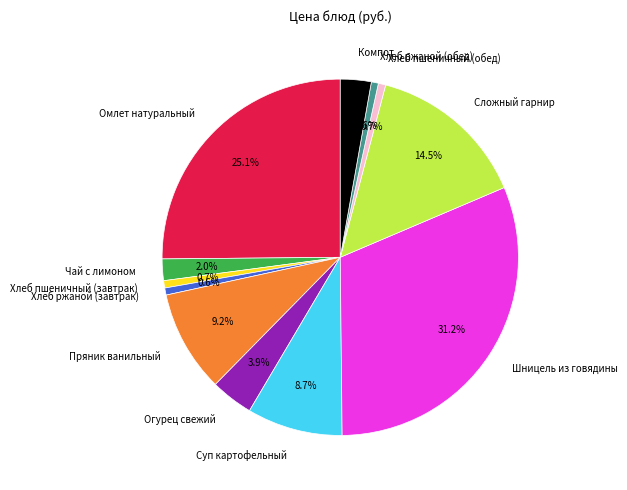

Do Чай с лимоном and Омлет натуральный together represent more than half of the pie?

No